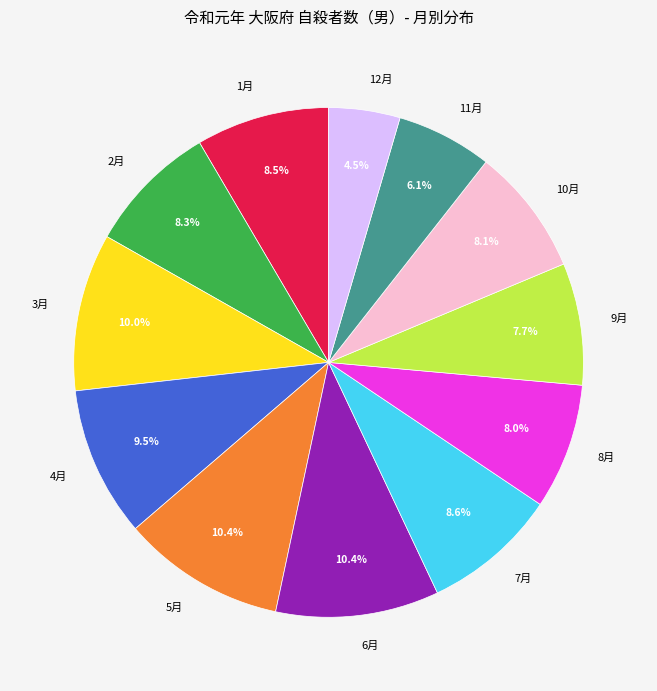

Approximately how many times larger is the value at 11月 compared to 1月?

0.7